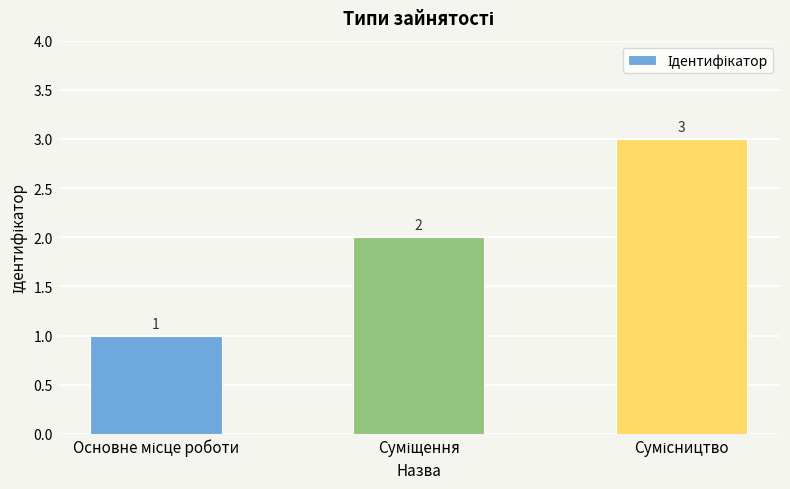

What is the value of the 3rd bar from the left?

3